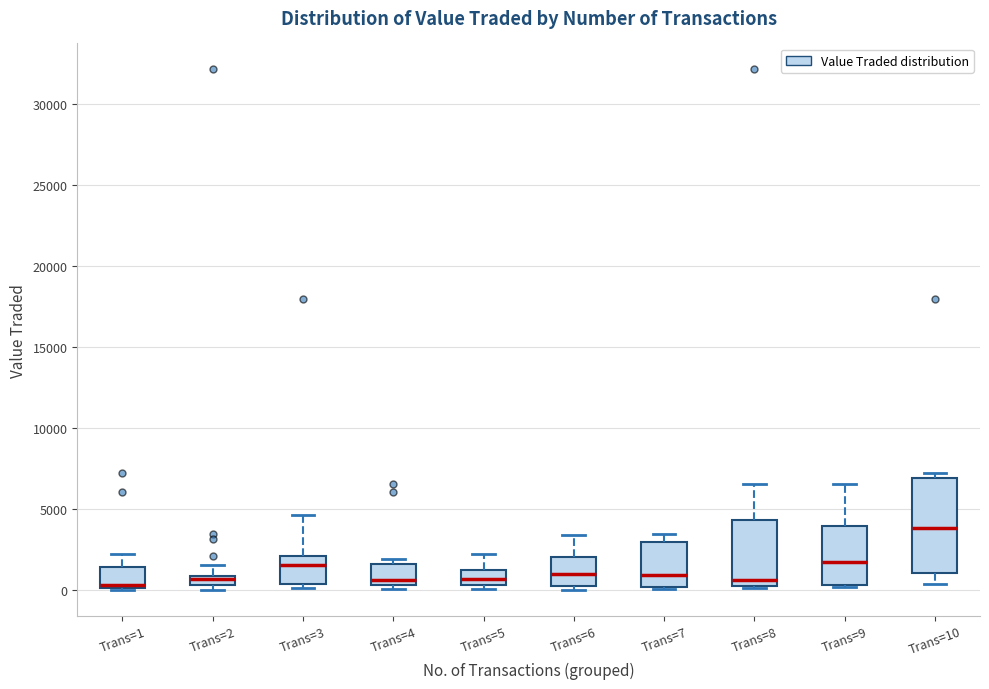

Which box has the highest median line?

Trans=10